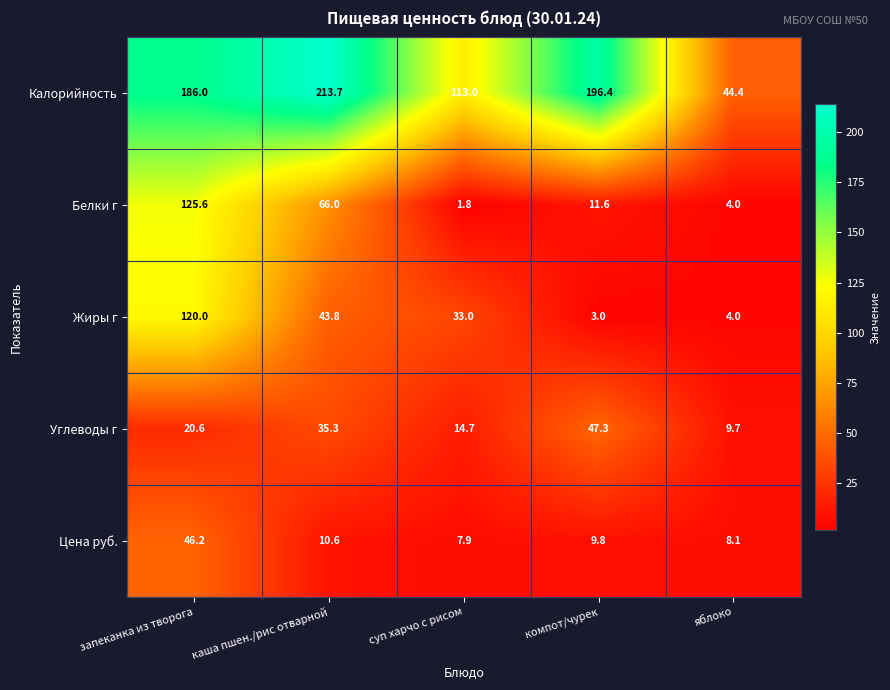

What is the minimum value shown in the chart?

1.8